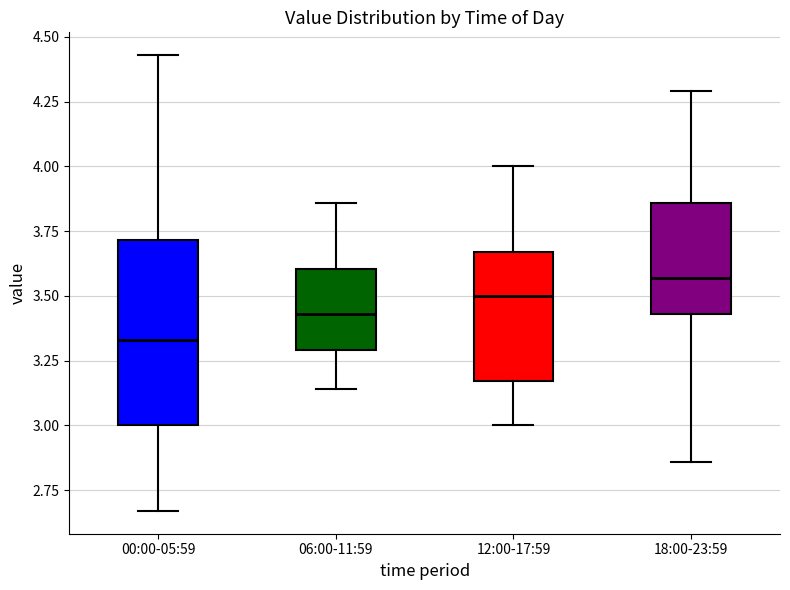

Reading left to right, read every box against the y-axis: the position of its median line, the range the box covers, and the ends of its whiskers. The values are not printed on the chart, so give them approximately, as read against the axis.

00:00-05:59: median 3.35, box 3.00 to 3.70, whiskers 2.65 to 4.45
06:00-11:59: median 3.45, box 3.30 to 3.60, whiskers 3.15 to 3.85
12:00-17:59: median 3.50, box 3.15 to 3.65, whiskers 3.00 to 4.00
18:00-23:59: median 3.55, box 3.45 to 3.85, whiskers 2.85 to 4.30